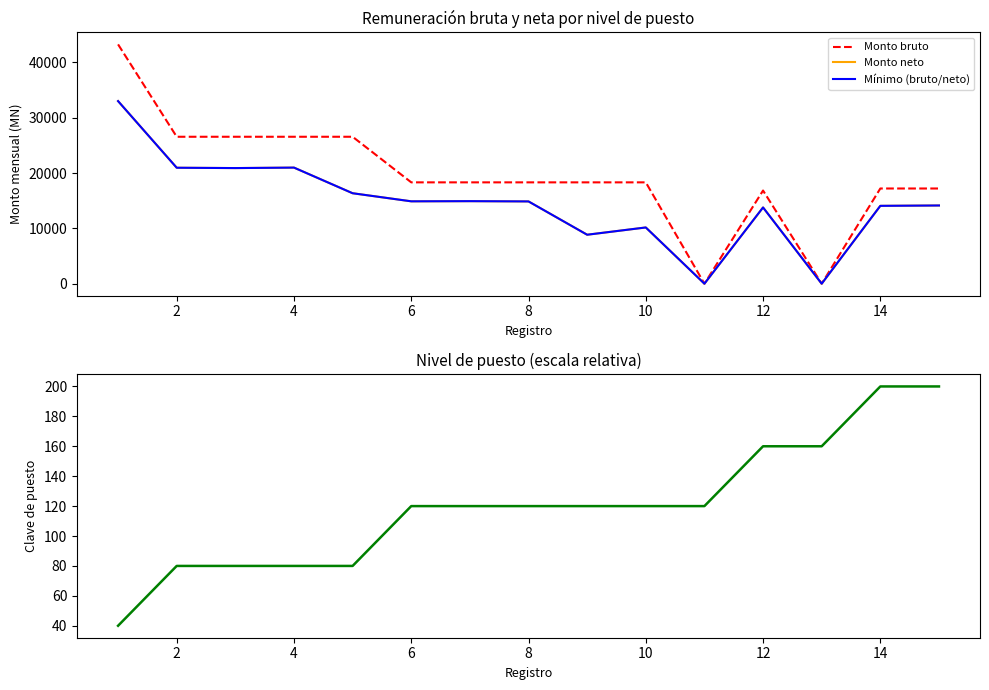

Does the chart display data point markers on the line(s)?

No